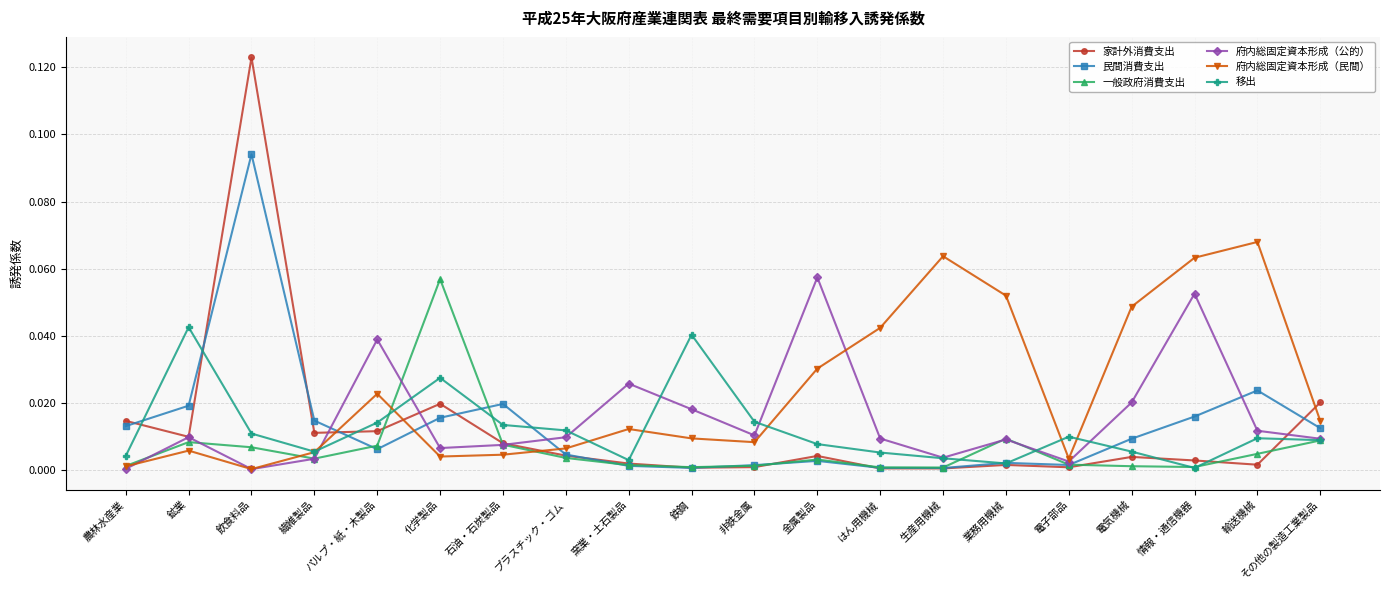

At which category is the sum across all series the highest?

飲食料品